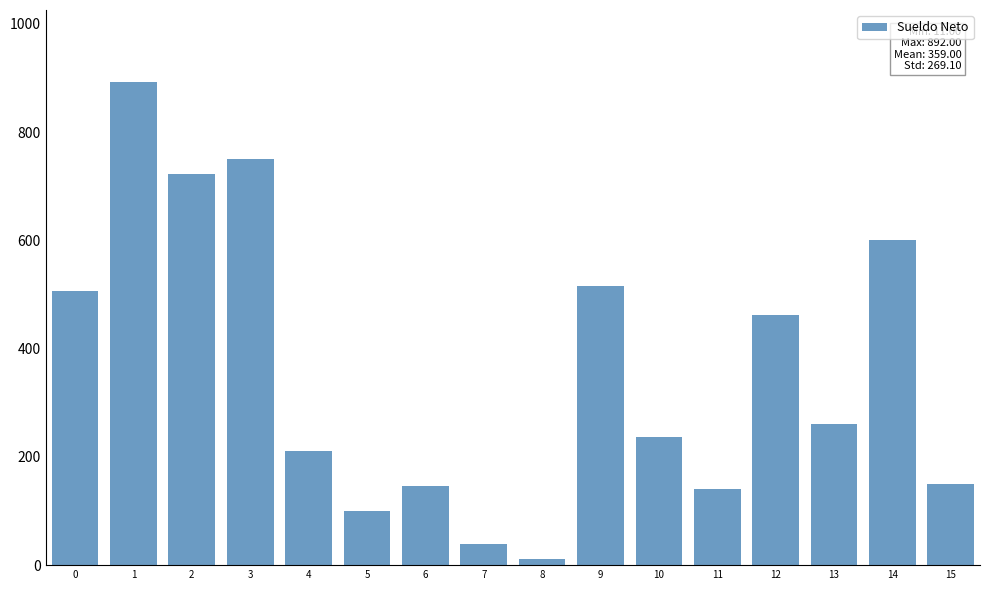

What is the sum of all values?

5744